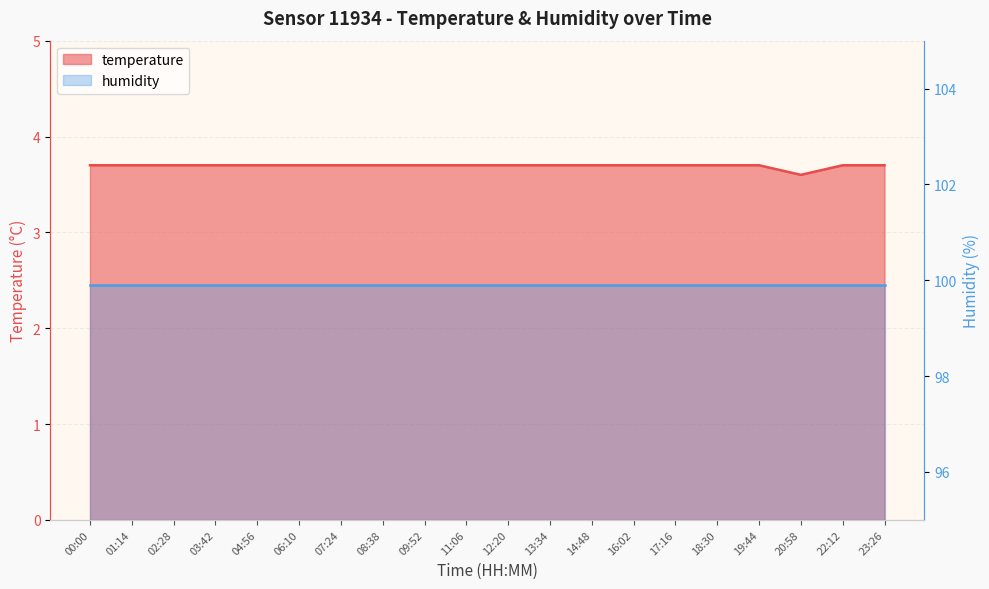

Where is the first local minimum?

20:58